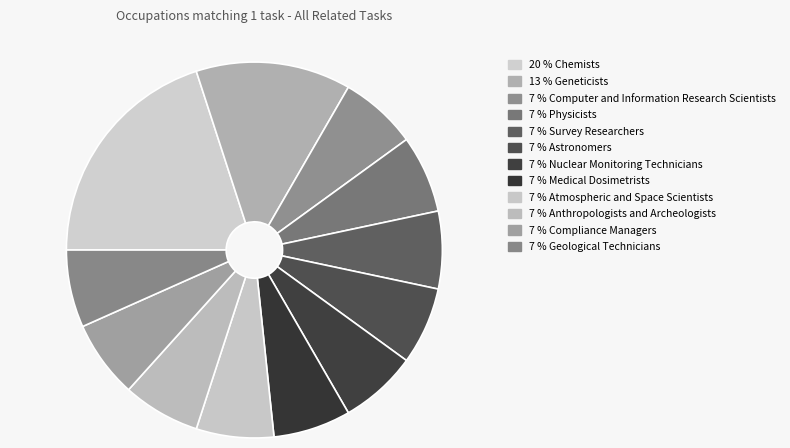

What is the smallest slice in the pie chart?

Computer and Information Research Scientists